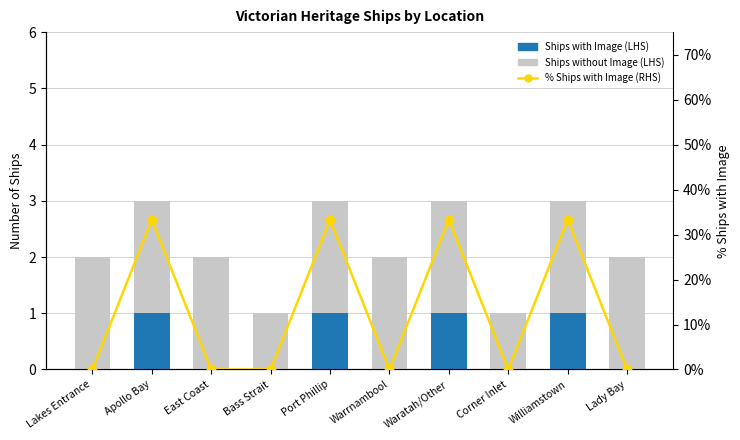

Are the bars horizontal?

No